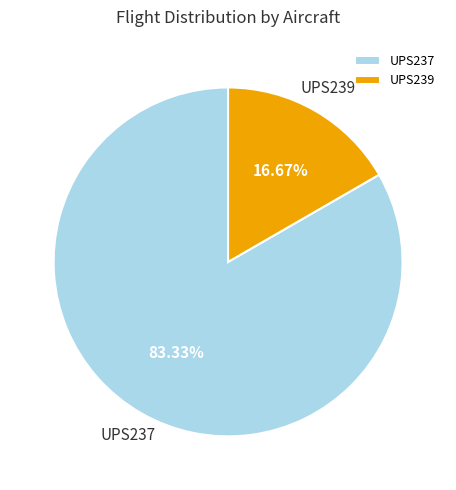

The UPS237 slice represents 71% of the pie. True or false?

False